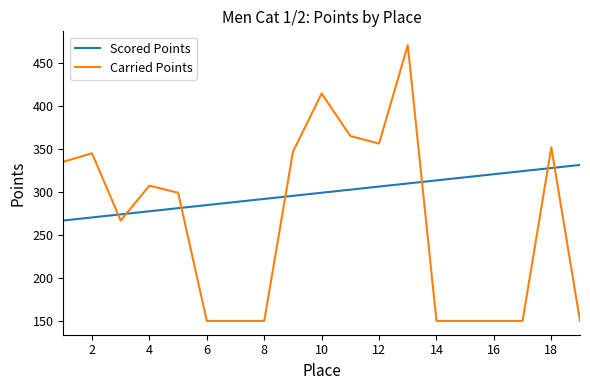

True or false: Carried Points and Scored Points intersect in this chart.

True